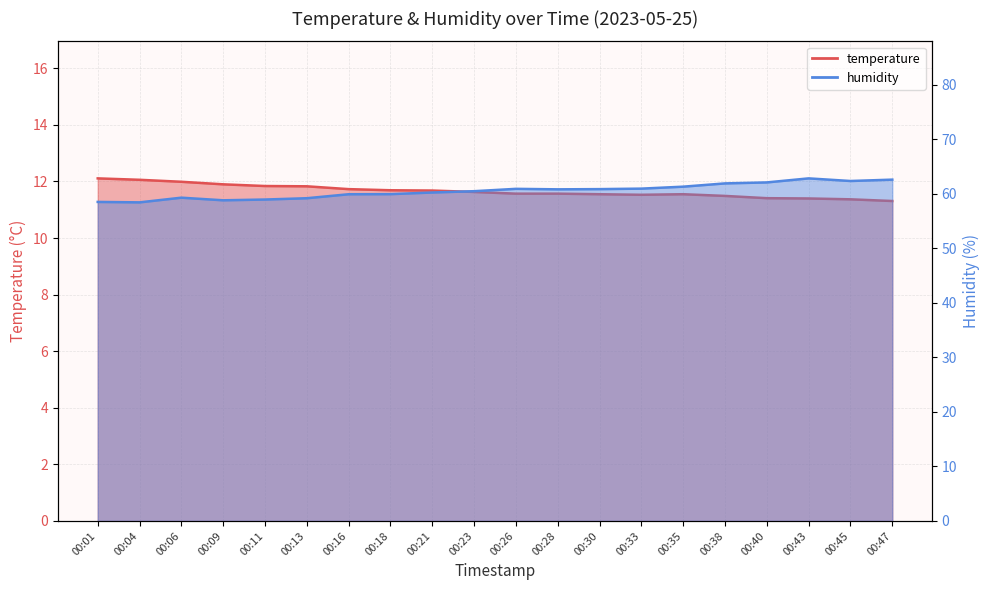

True or false: humidity and temperature cross at least once.

False